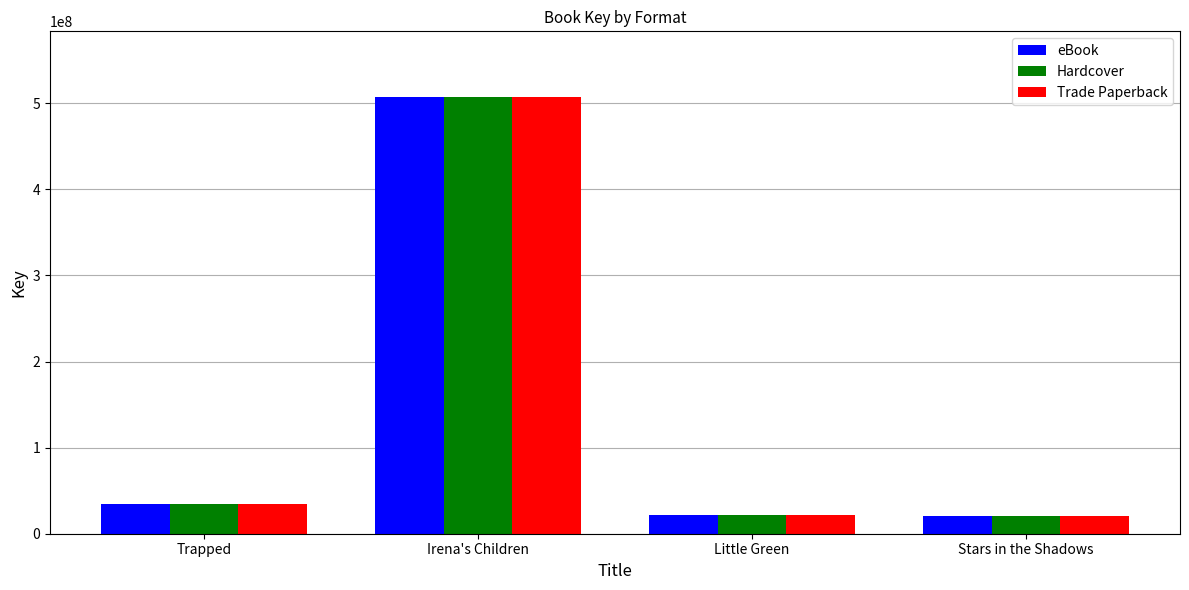

How many data points does each series have?

4